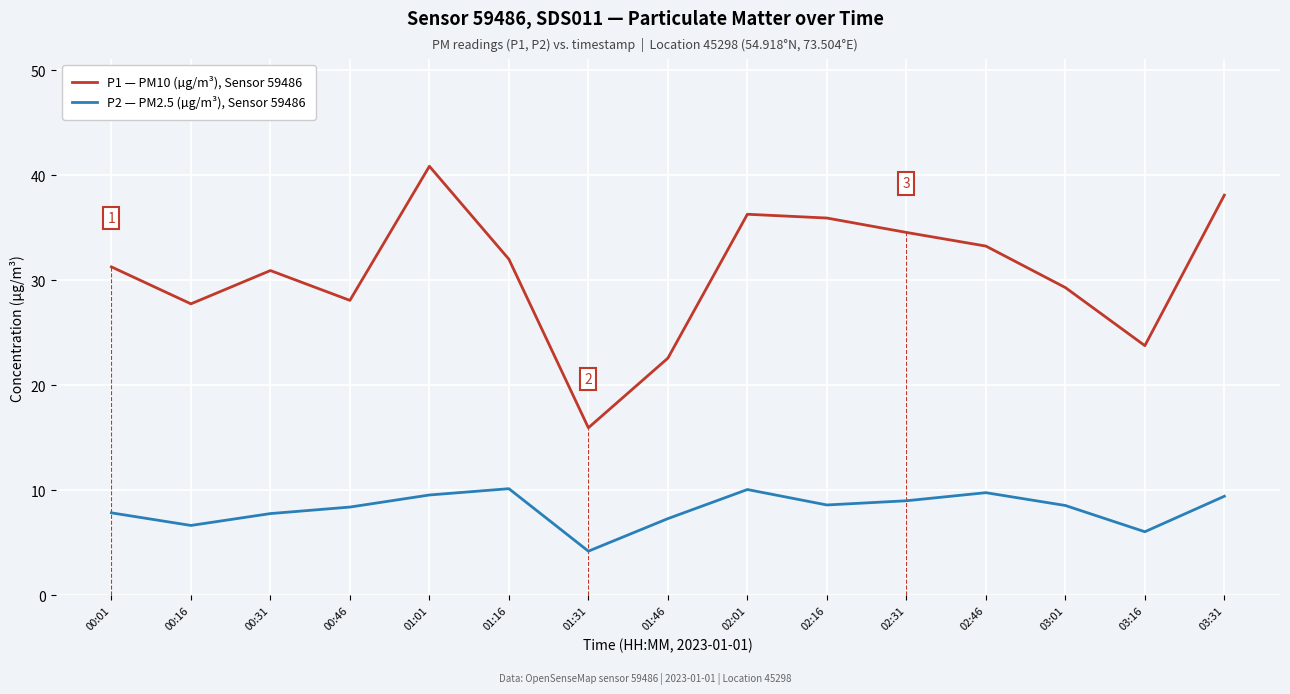

Which series has the largest total across all categories?

P1 — PM10 (µg/m³), Sensor 59486